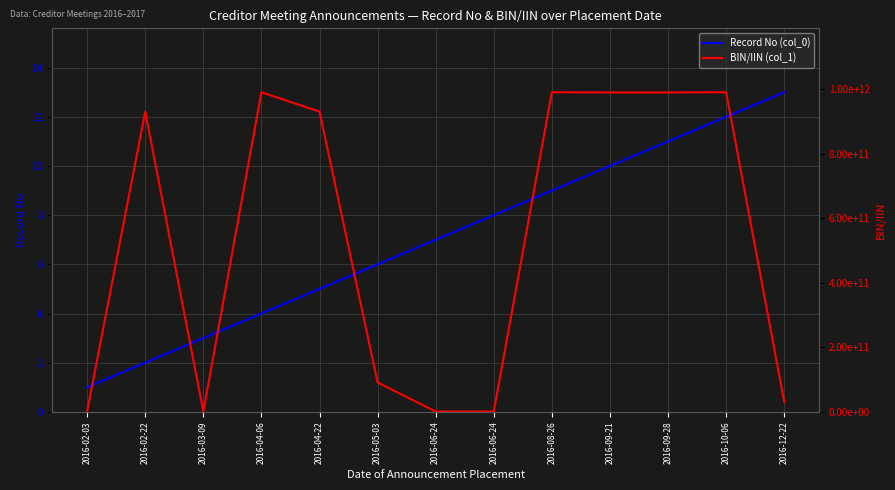

True or false: Record No (col_0) and BIN/IIN (col_1) intersect in this chart.

False